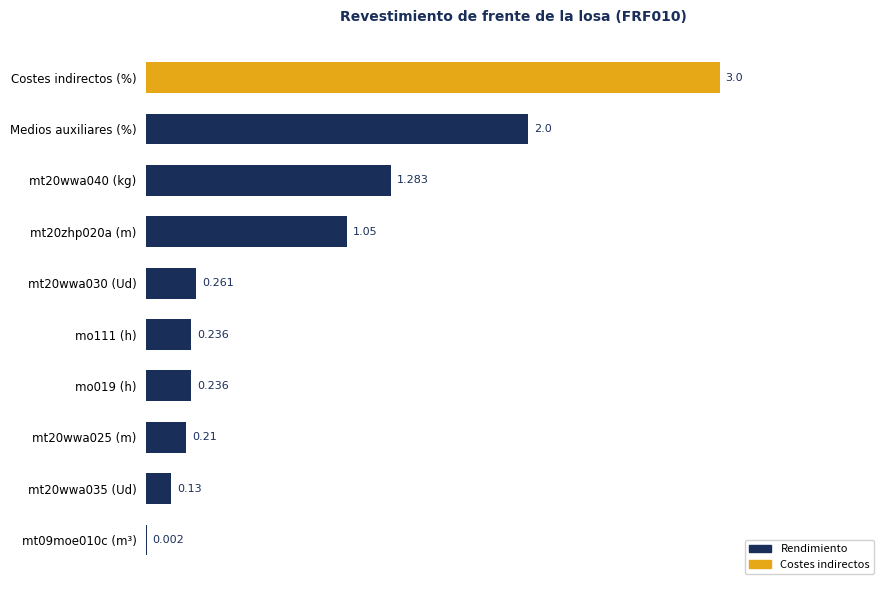

Count the number of categories in the chart.

10